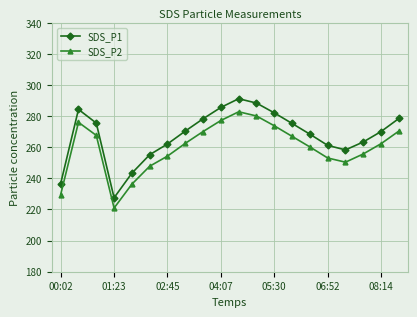

List the series in order of their overall mean, highest first.

SDS_P1, SDS_P2